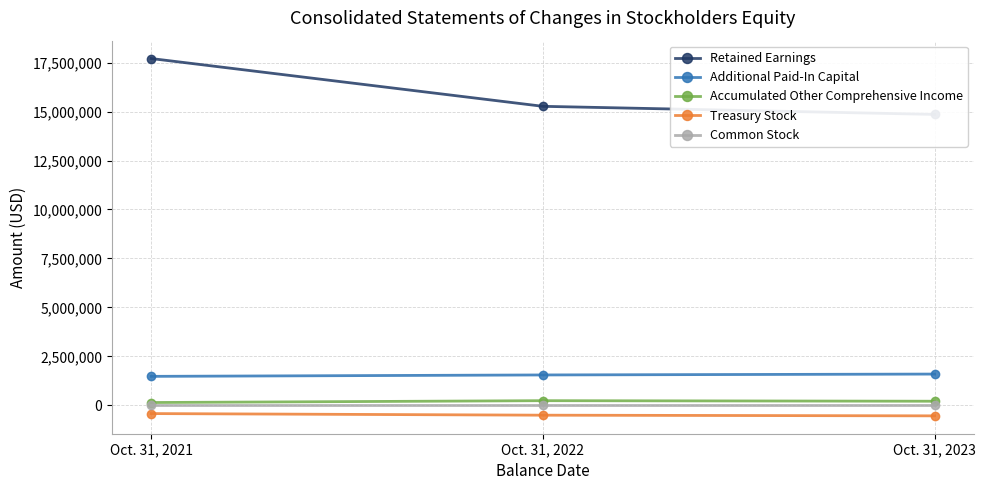

What is the smallest value displayed?

-536580